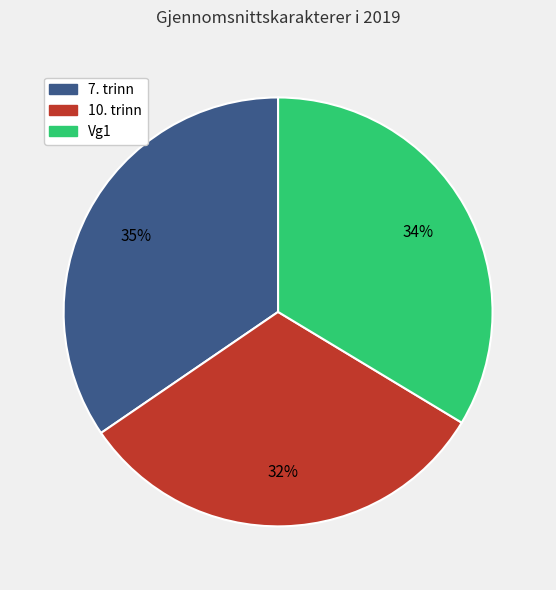

What is the largest slice in the pie chart?

7. trinn